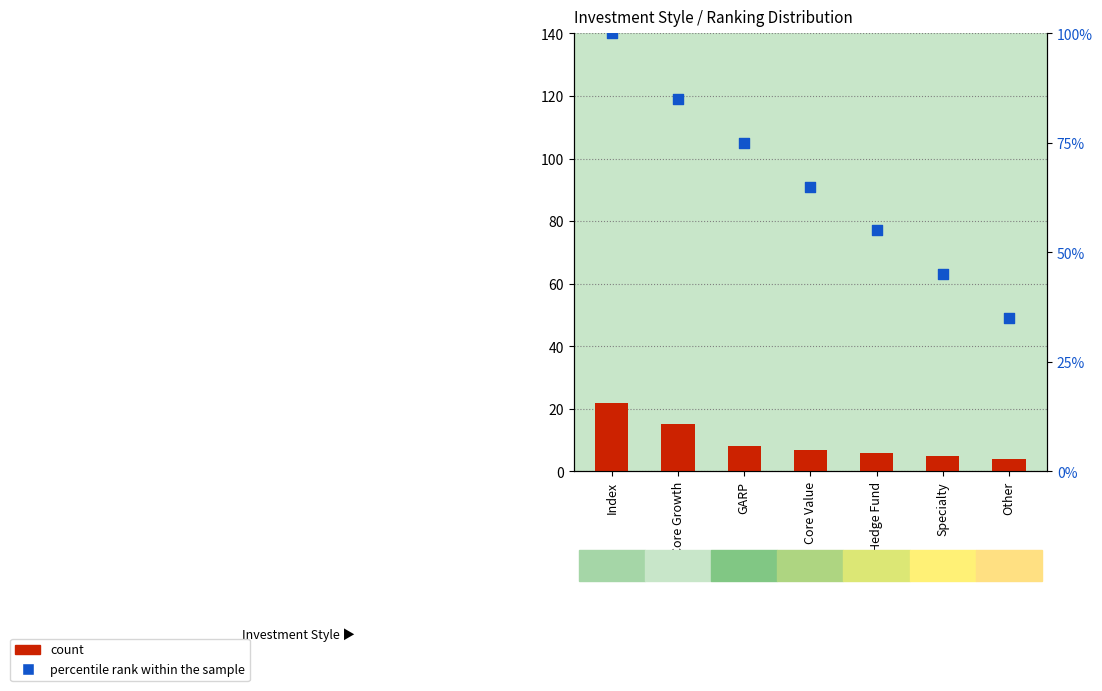

Which series reaches the maximum Y coordinate?

percentile rank within the sample